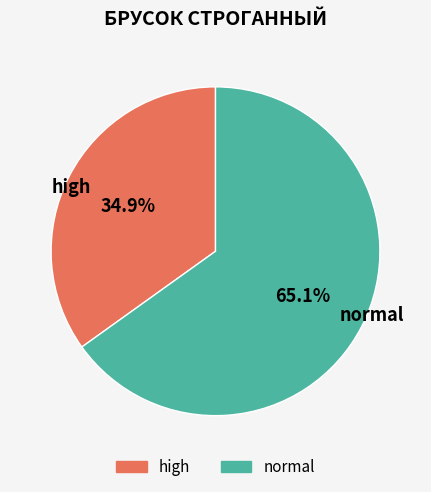

Is the sum of high and normal greater than half?

Yes